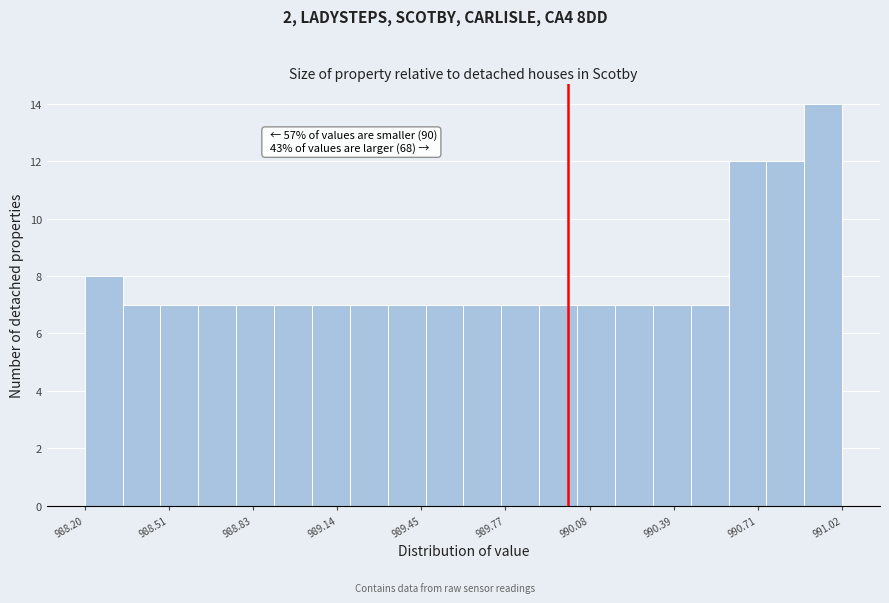

Around what value on the x-axis is the tallest bar? Give the approximate position of its centre, as read against the axis.

990.95